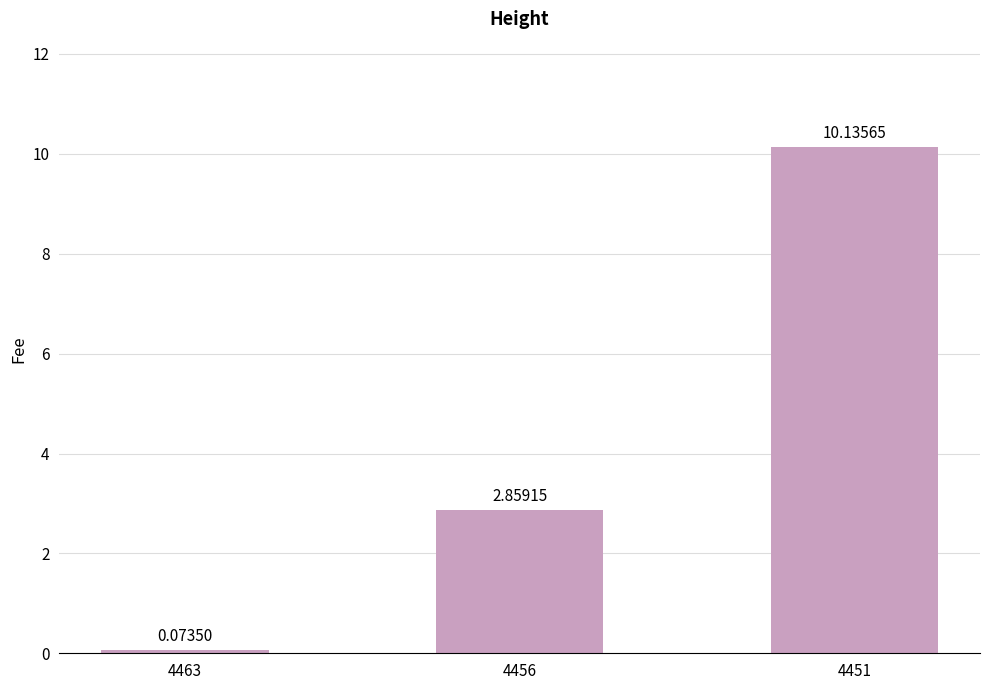

Where does the data first go above 2?

4456